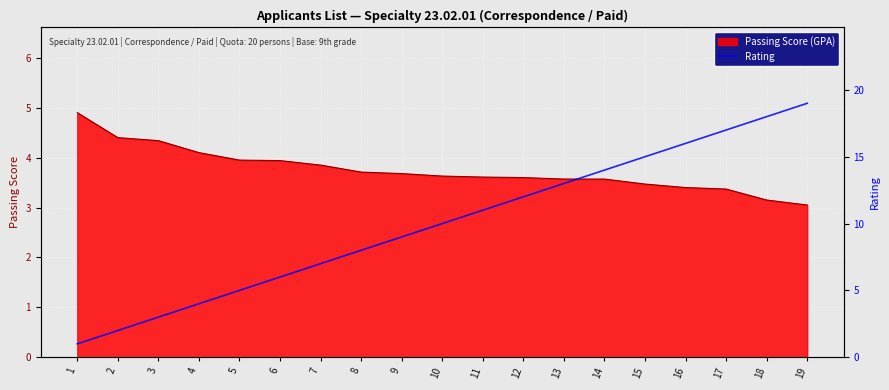

Which label corresponds to the largest value in the chart?

19